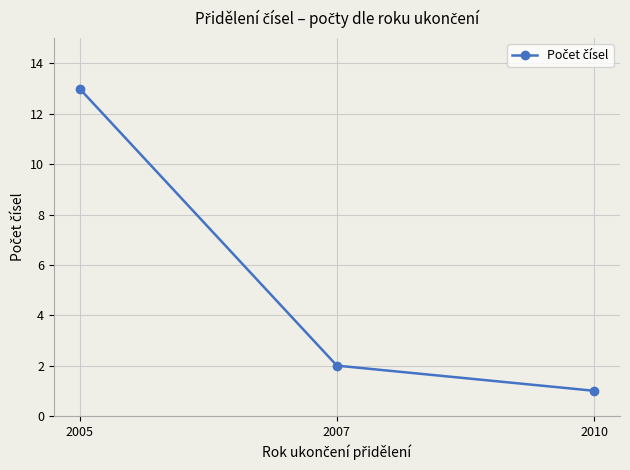

Is it true that the value at 2007 is 1?

False